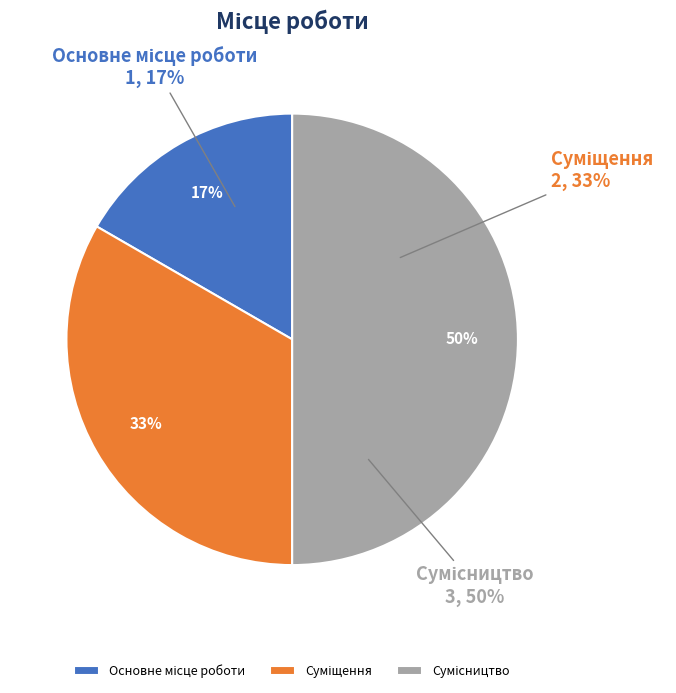

Rank the categories by value from lowest to highest.

Основне місце роботи, Суміщення, Сумісництво